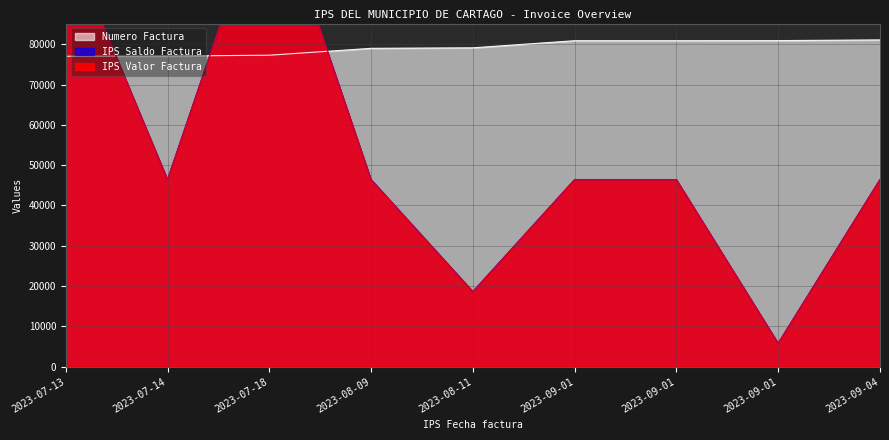

What is the difference between the IPS Valor Factura values at 2023-08-11 and 2023-07-18?

102100